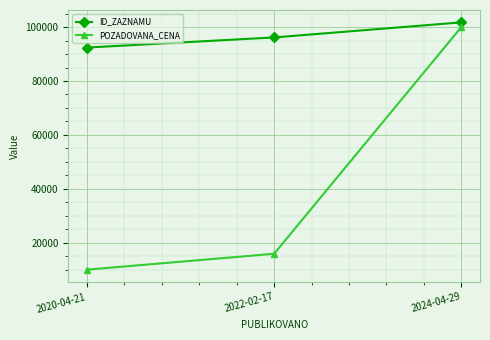

Reading left to right, list all the values displayed in this chart.

ID_ZAZNAMU: 2020-04-21=92415	2022-02-17=96177	2024-04-29=101766
POZADOVANA_CENA: 2020-04-21=10000	2022-02-17=15900	2024-04-29=100000